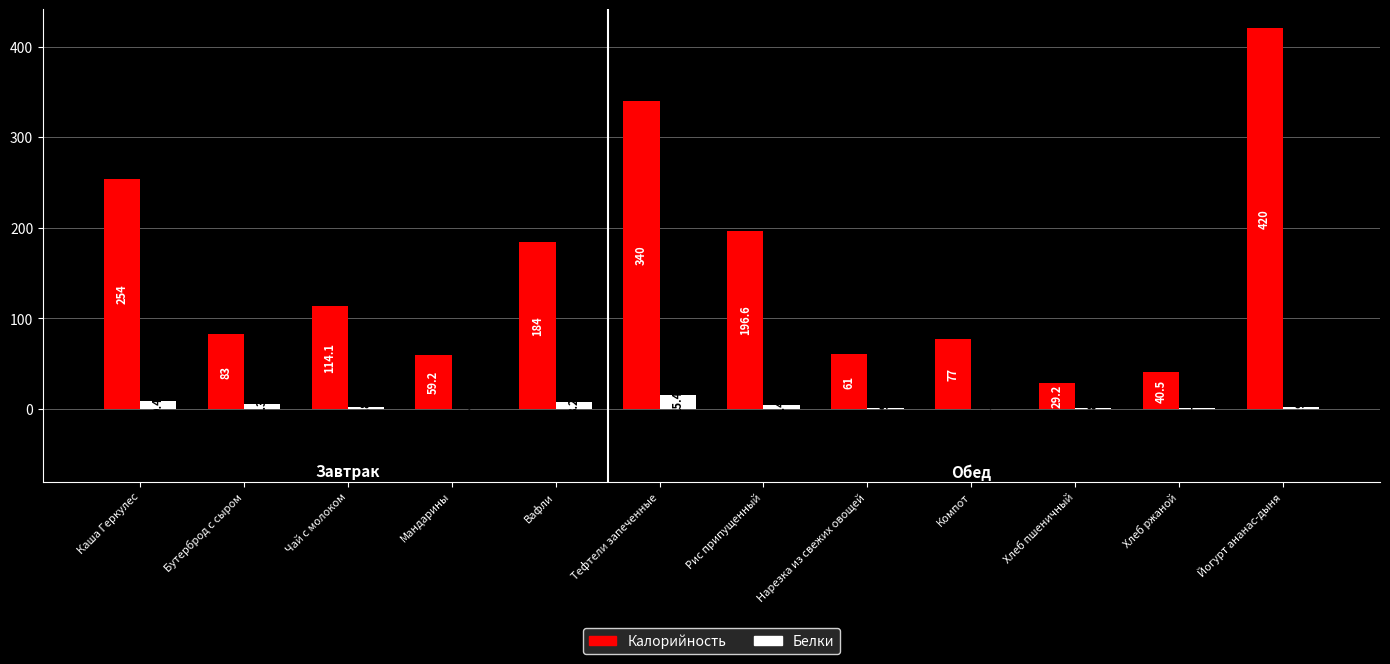

Between Мандарины and Хлеб ржаной, which series saw the biggest shift?

Калорийность